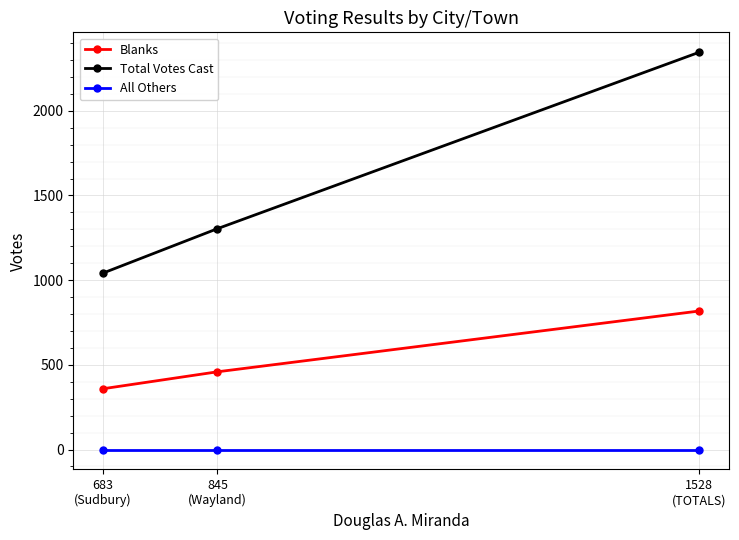

What is the difference between the Total Votes Cast values at 1528
(TOTALS) and 845
(Wayland)?

1042